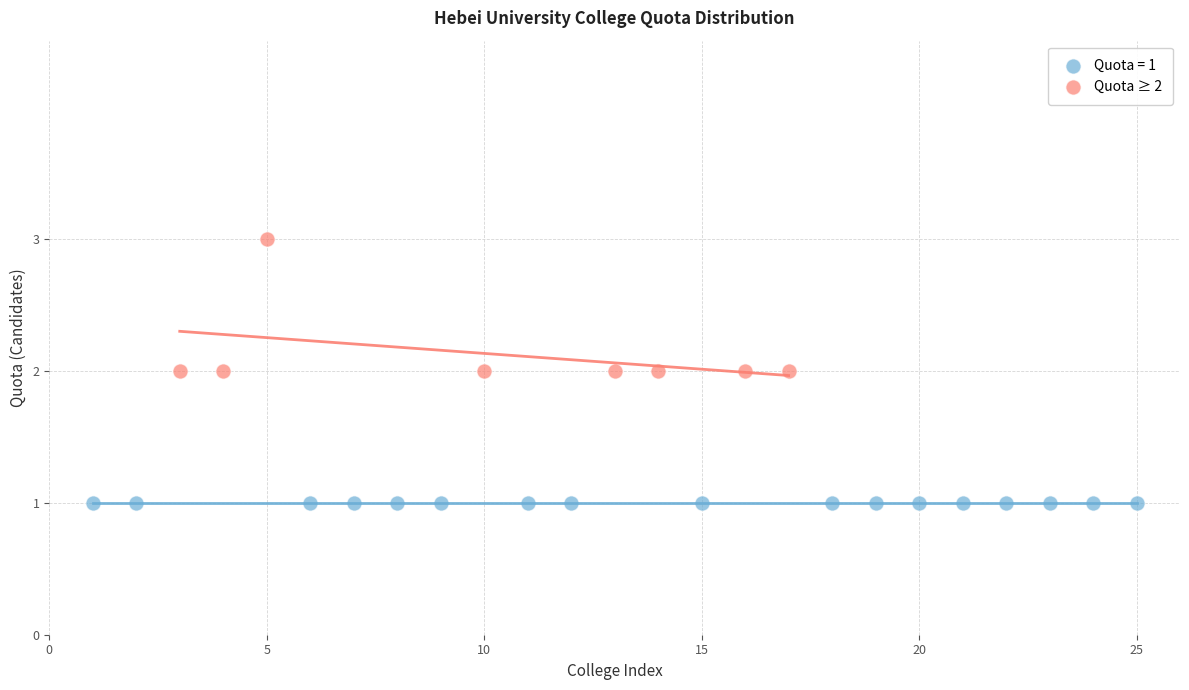

Which series contains the highest Y value?

Quota ≥ 2